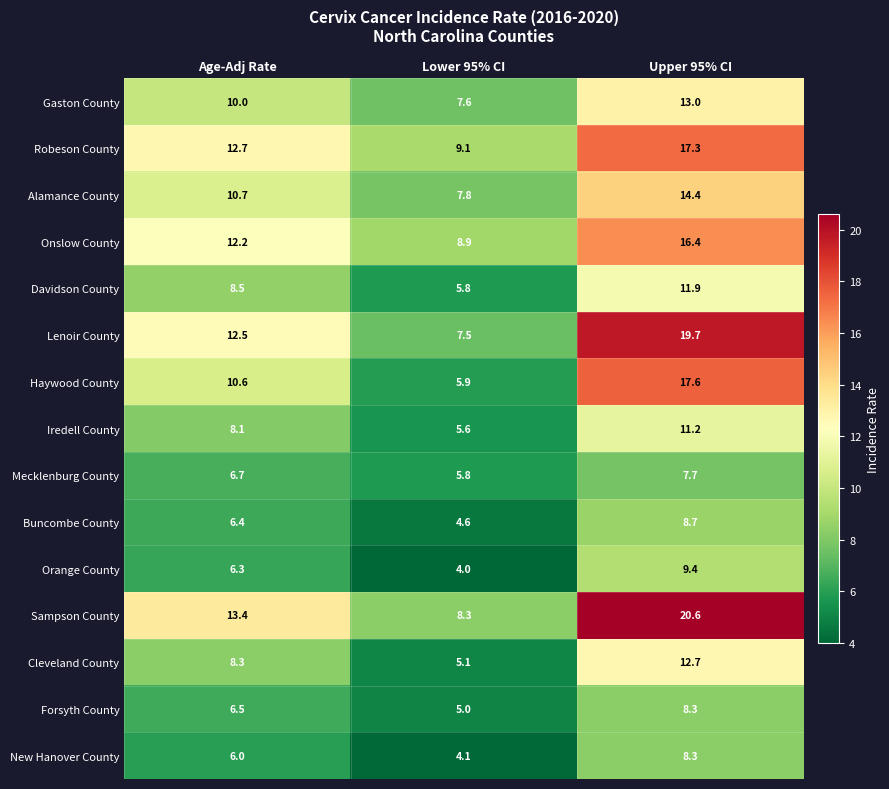

Where is Mecklenburg County nearest to the value 6?

Lower 95% CI